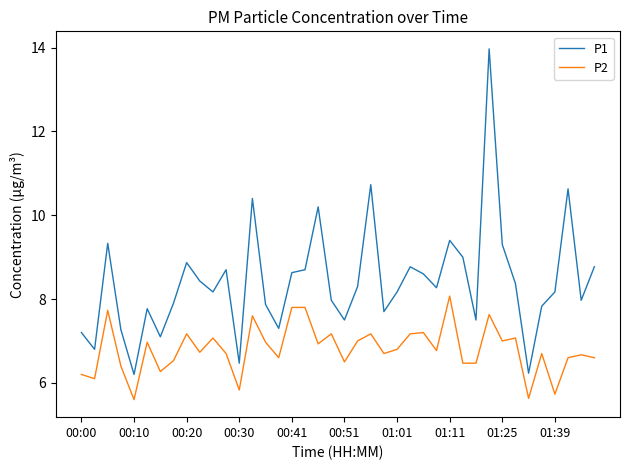

What are all the series names shown in the legend?

P1, P2